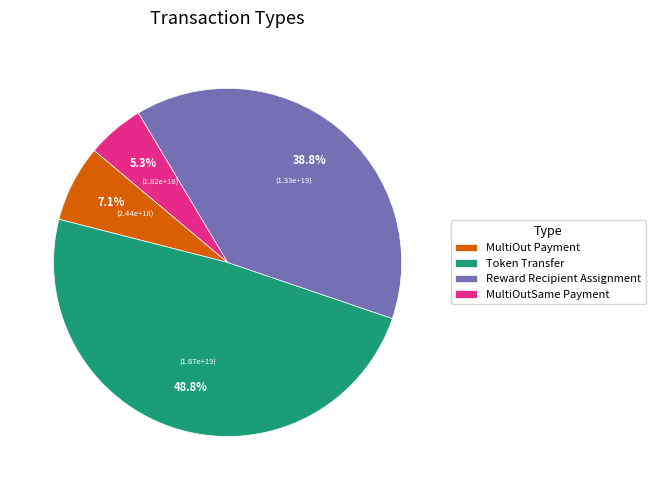

How many slices are in this pie chart?

4